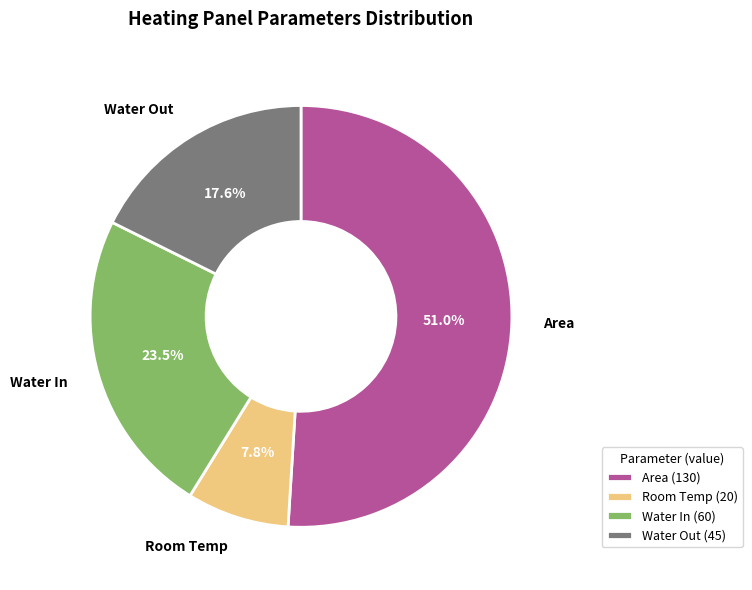

What is the ratio of the value at Water In to the value at Area?

0.5